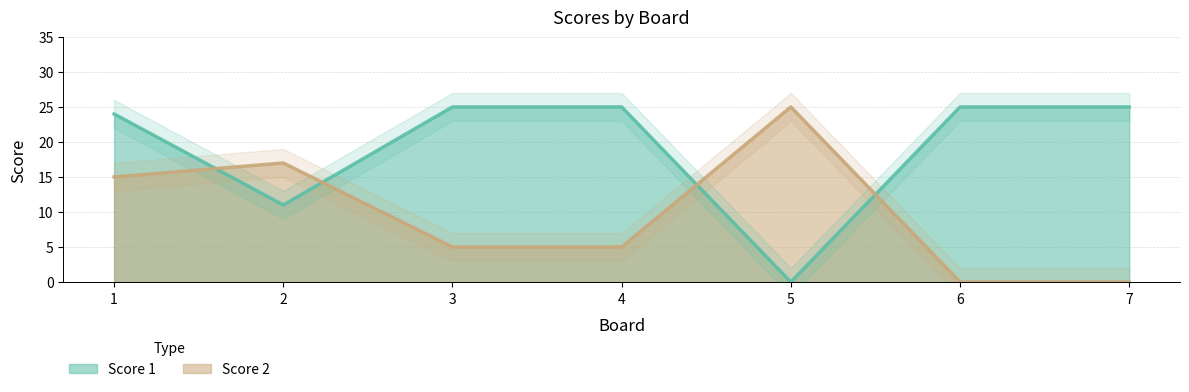

Which series has the largest total across all categories?

Score 1